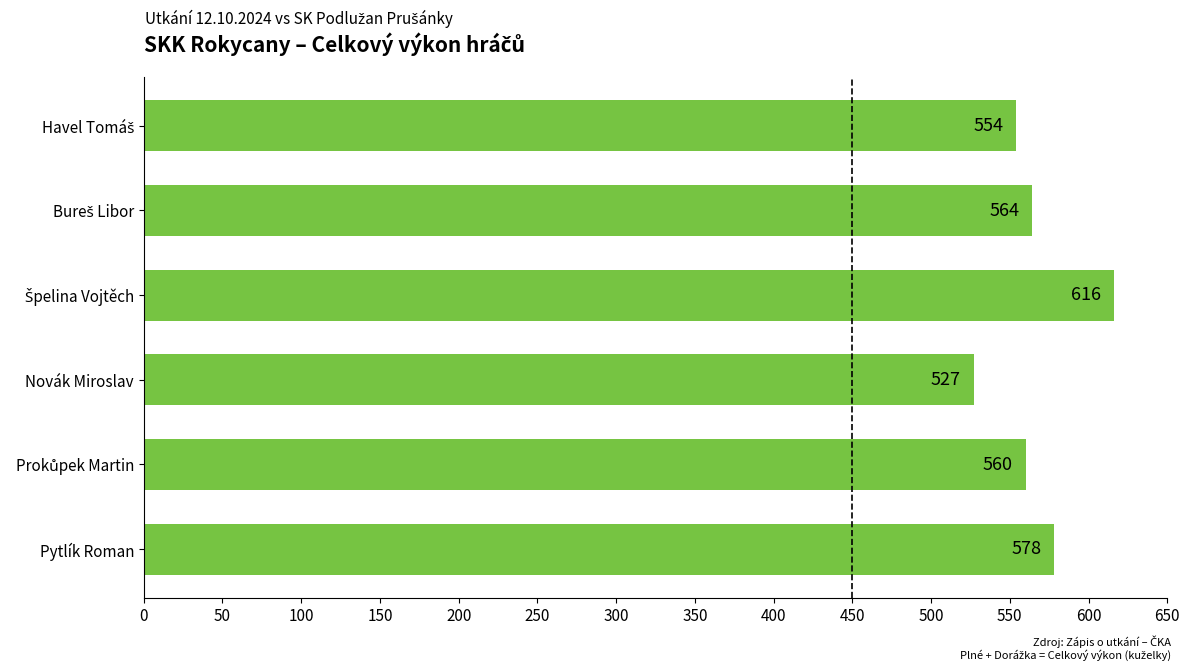

At which category does the chart reach its minimum across all series?

Novák Miroslav